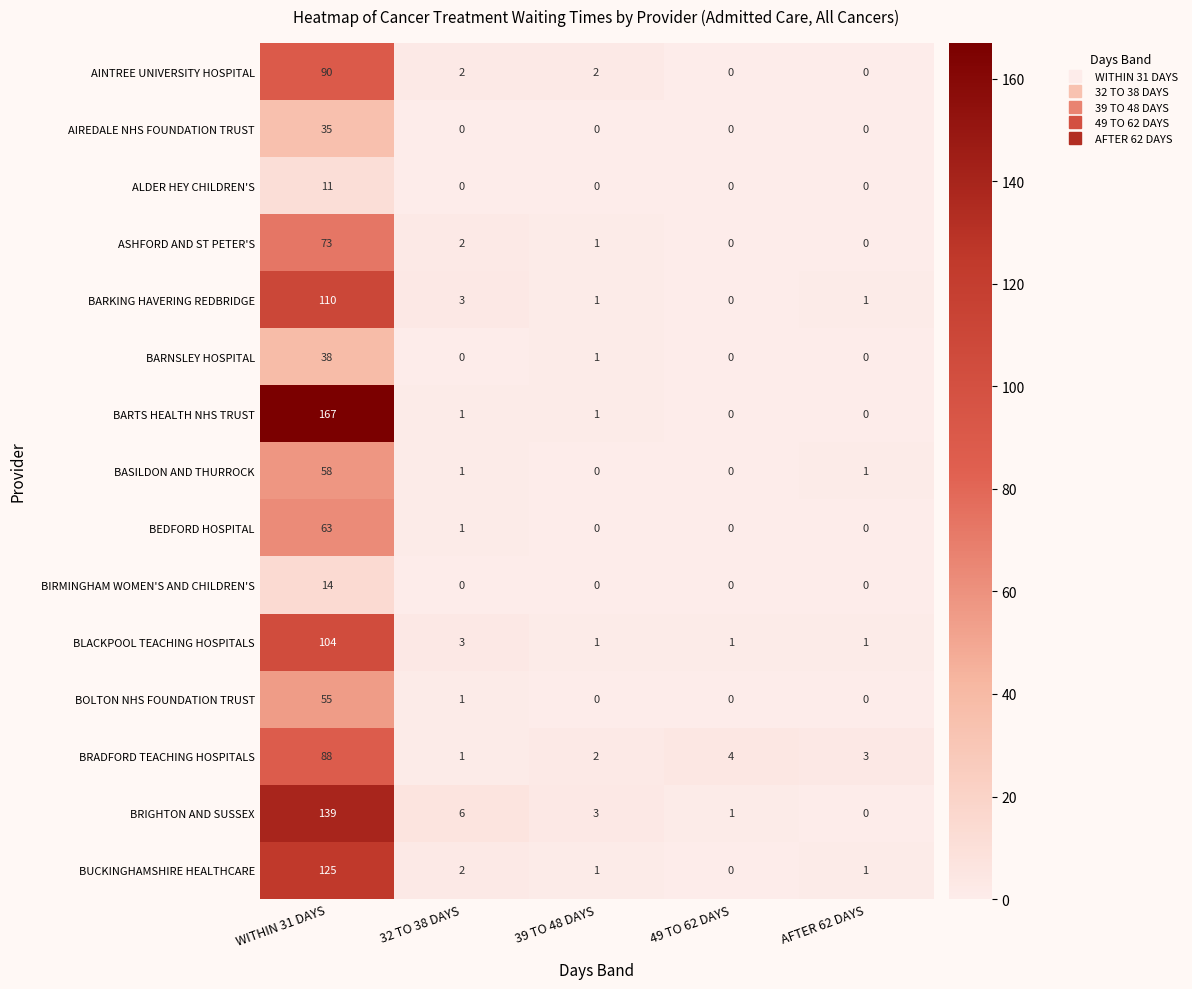

At which label does BARKING HAVERING REDBRIDGE first exceed 1?

WITHIN 31 DAYS